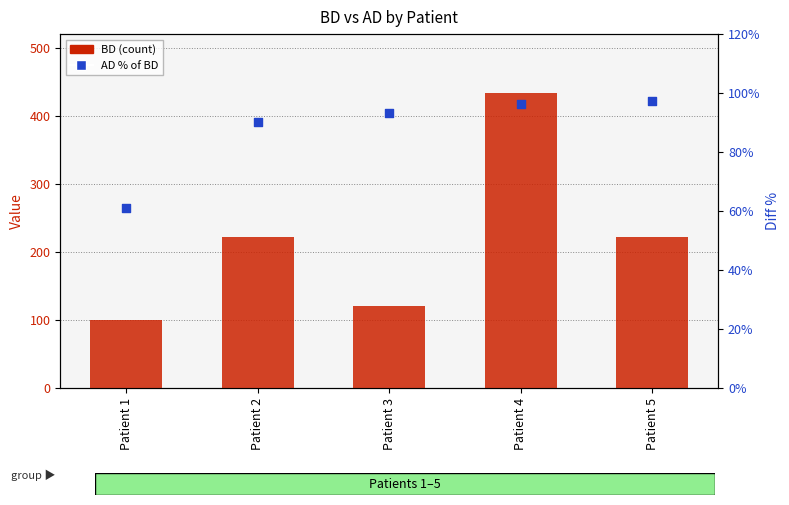

At which category is the sum across all series the highest?

Patient 4